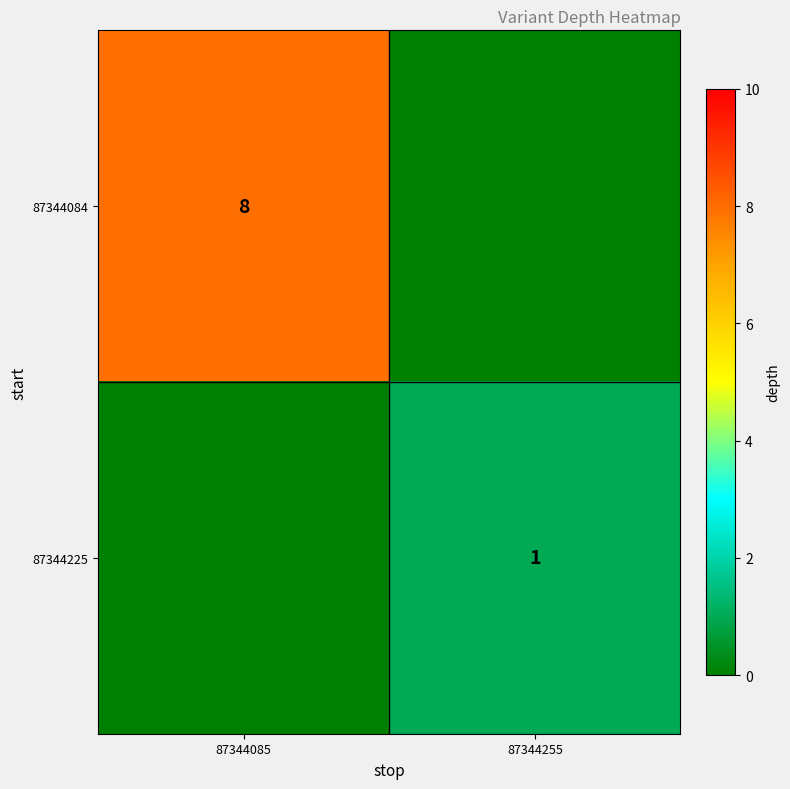

Is it true that 87344084 equals 3 at 87344085?

False